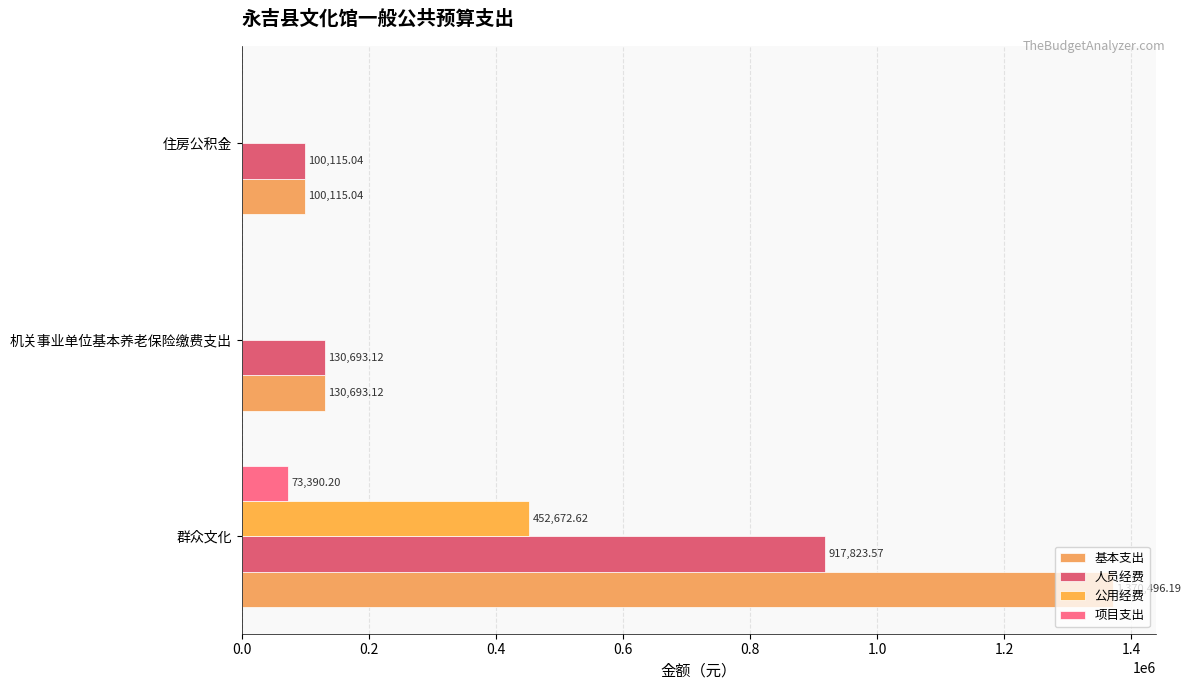

How many values in the 公用经费 series exceed 0?

1